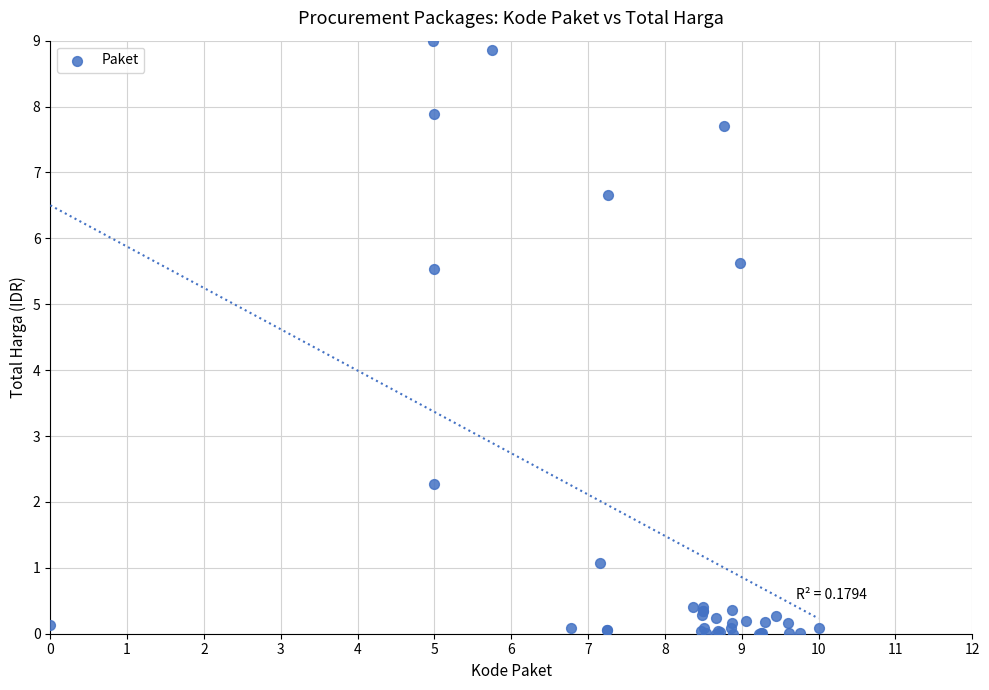

What Y value in the scatter plot is closest to 4?

5.5